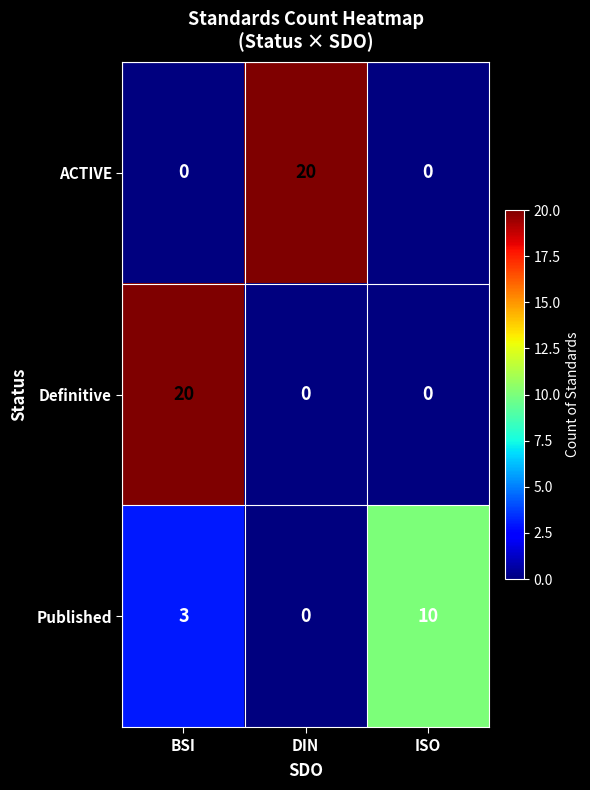

At how many categories does at least one series exceed 14?

2